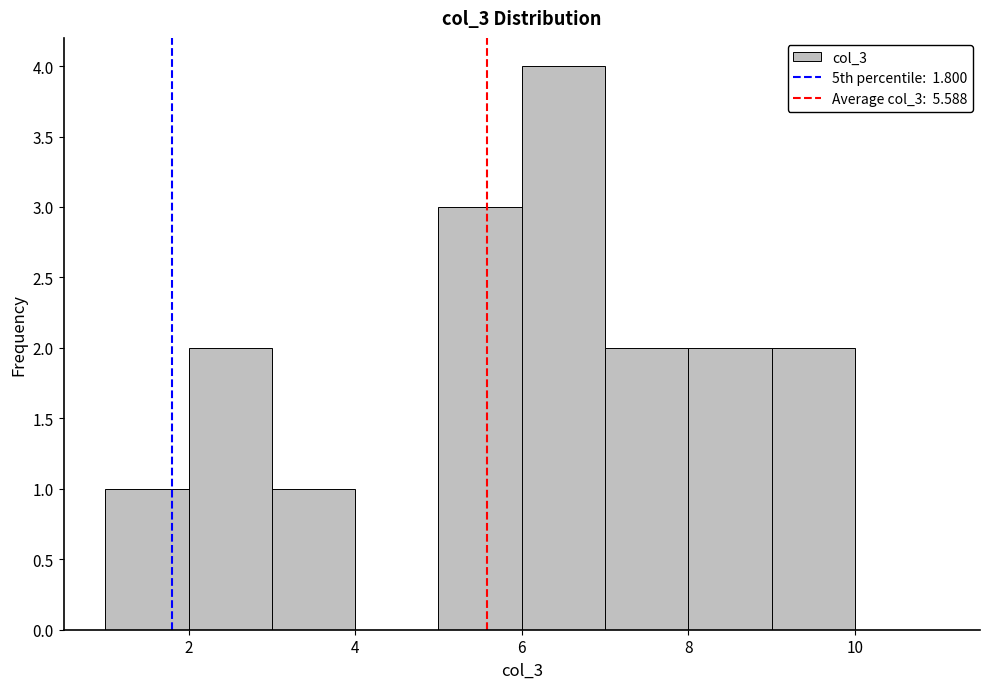

How tall is the bar that spans 2 to 3 on the x-axis? The values are not printed on the chart, so give them approximately, as read against the axis.

2